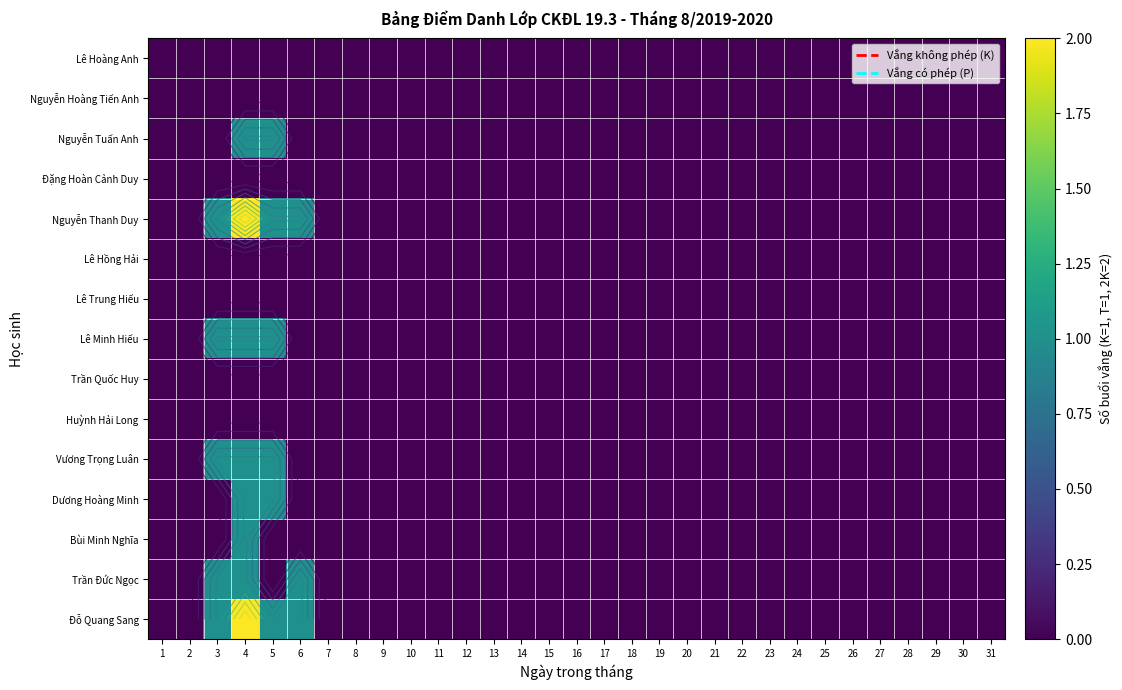

The value of Dương Hoàng Minh at 4 is 1. True or false?

True